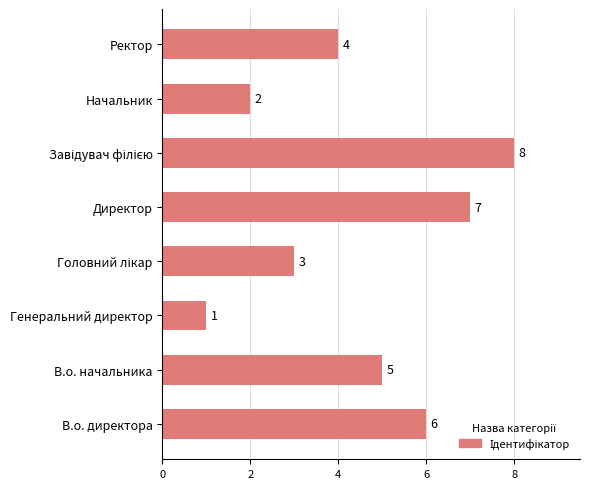

What is the greatest value displayed?

8